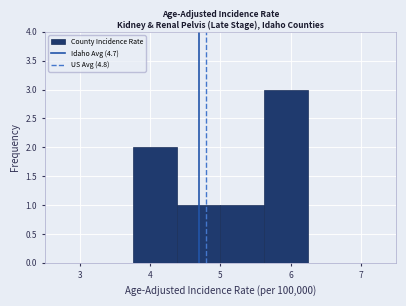

Reading left to right, list every bar in this chart as the range it spans on the x-axis followed by its height. Neither the bar edges nor the heights are printed on the chart, so give them approximately, as read against the axes.

2.5 to 3.1: 0
3.1 to 3.8: 0
3.8 to 4.4: 2
4.4 to 5.0: 1
5.0 to 5.6: 1
5.6 to 6.3: 3
6.3 to 6.9: 0
6.9 to 7.5: 0